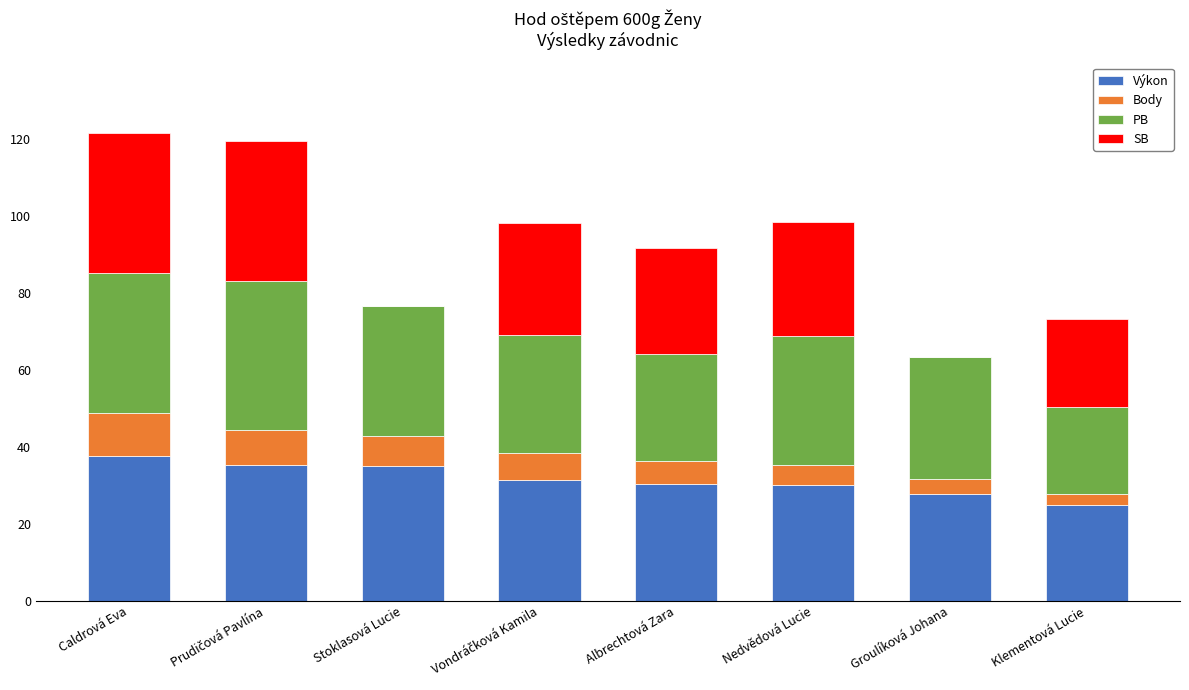

The value of Výkon at Nedvědová Lucie is 46.6. True or false?

False